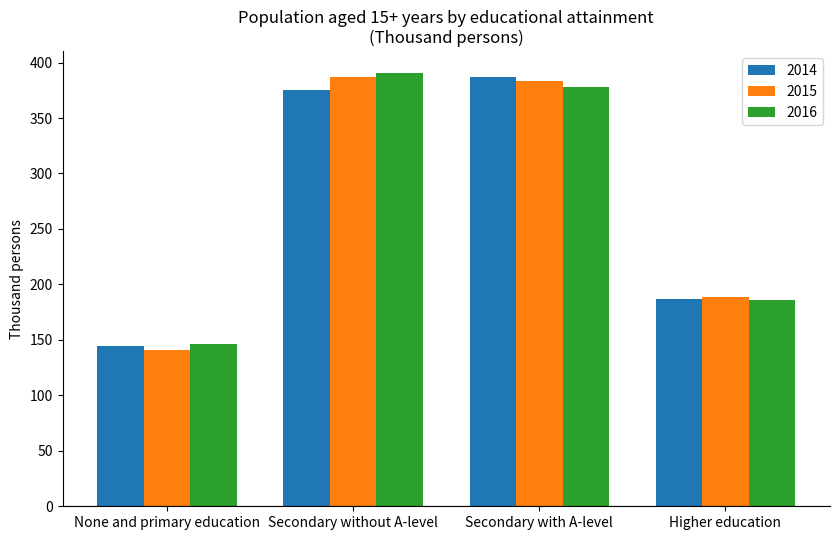

What is the total value across all series at Secondary without A-level?

1152.6